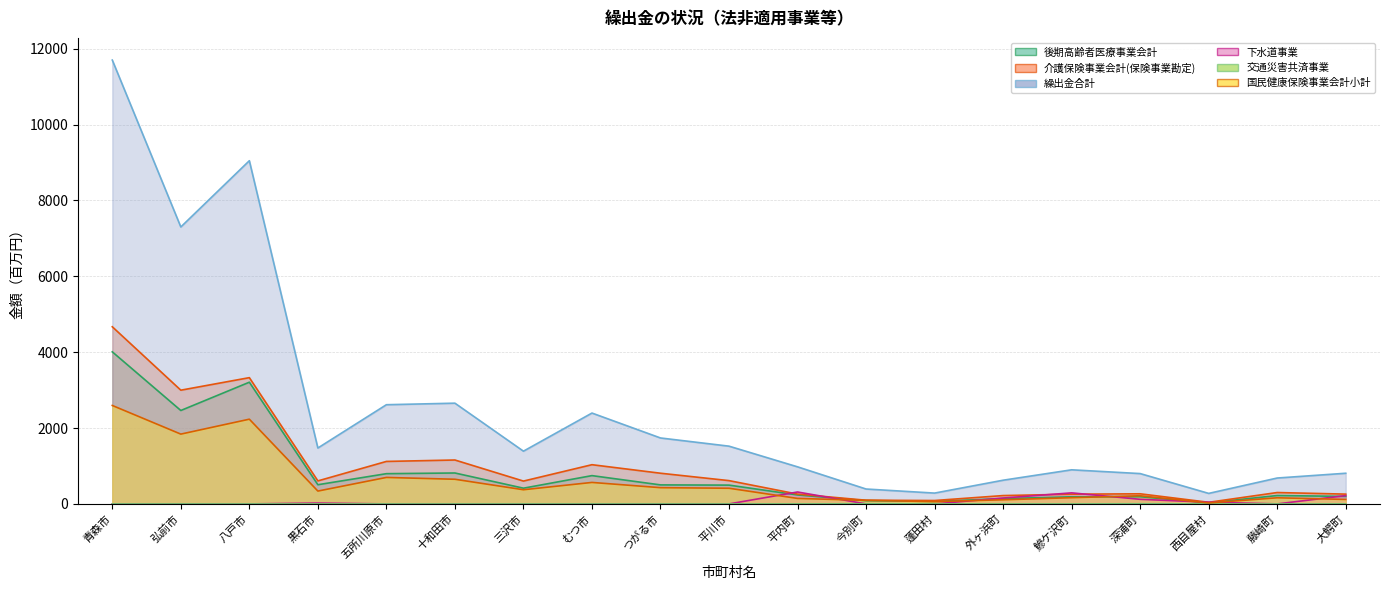

Does the chart display data point markers on the line(s)?

No